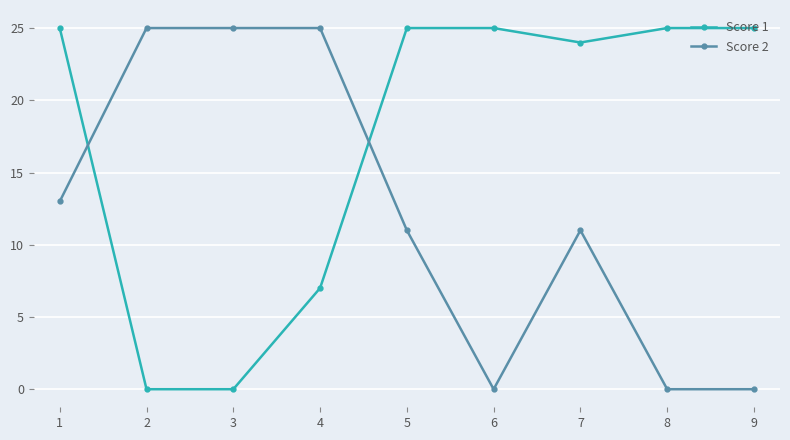

Between which two adjacent categories do Score 2 and Score 1 first intersect?

1 and 2